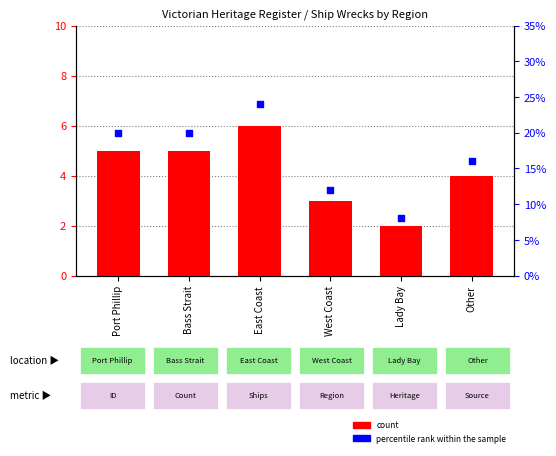

At which category is the sum across all series the highest?

East Coast